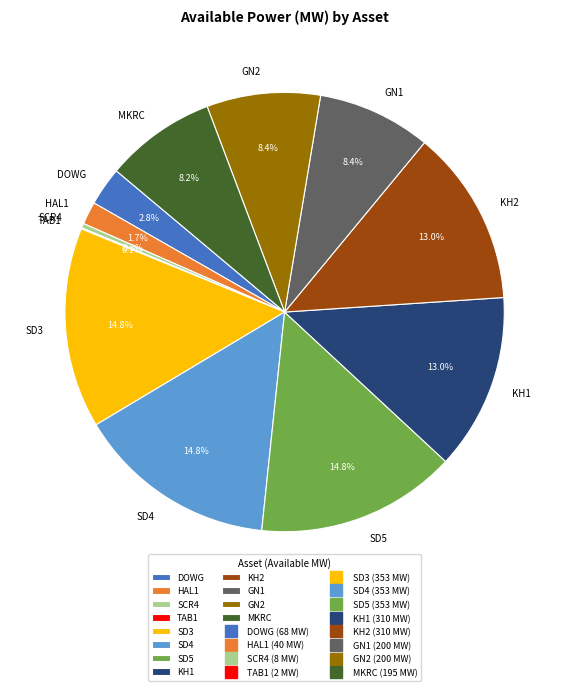

To the nearest percent, what portion does SD5 represent?

15%